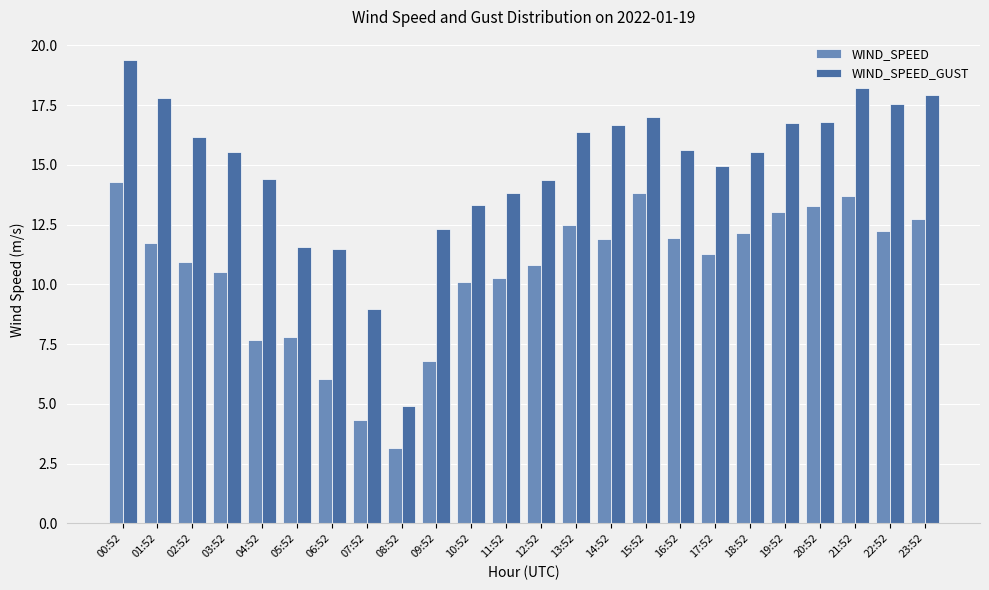

List the series in order of their peak value, lowest first.

WIND_SPEED, WIND_SPEED_GUST